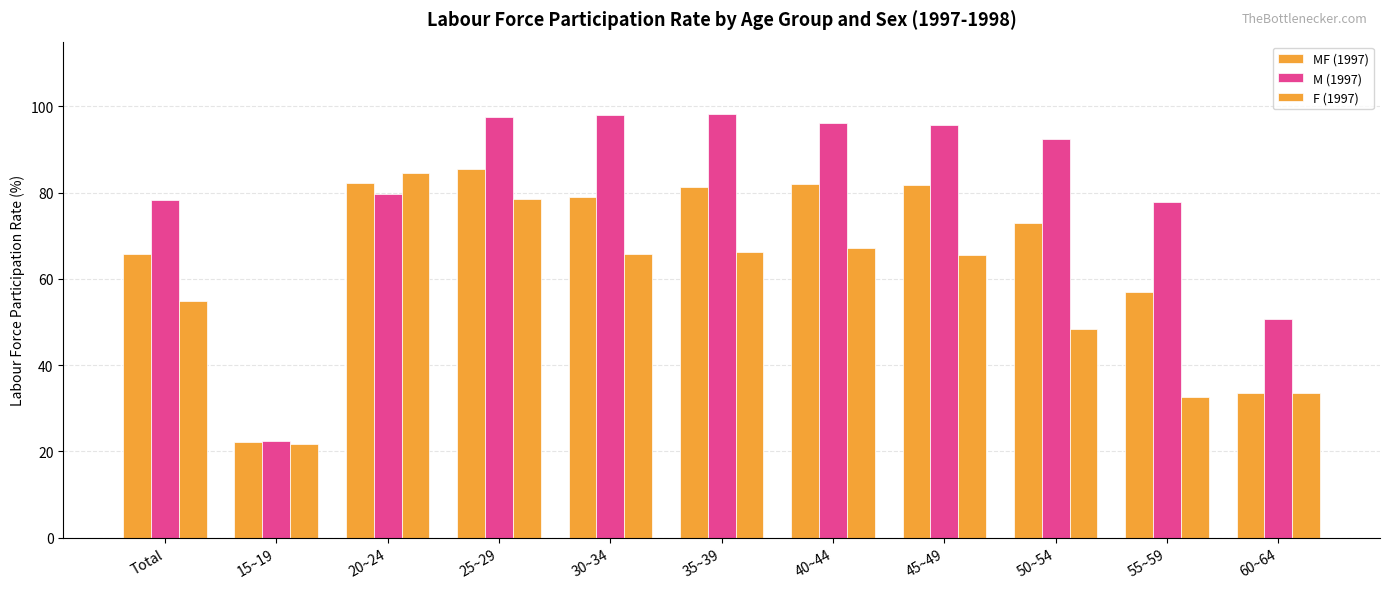

The value of M (1997) at 25~29 is 156.0. True or false?

False